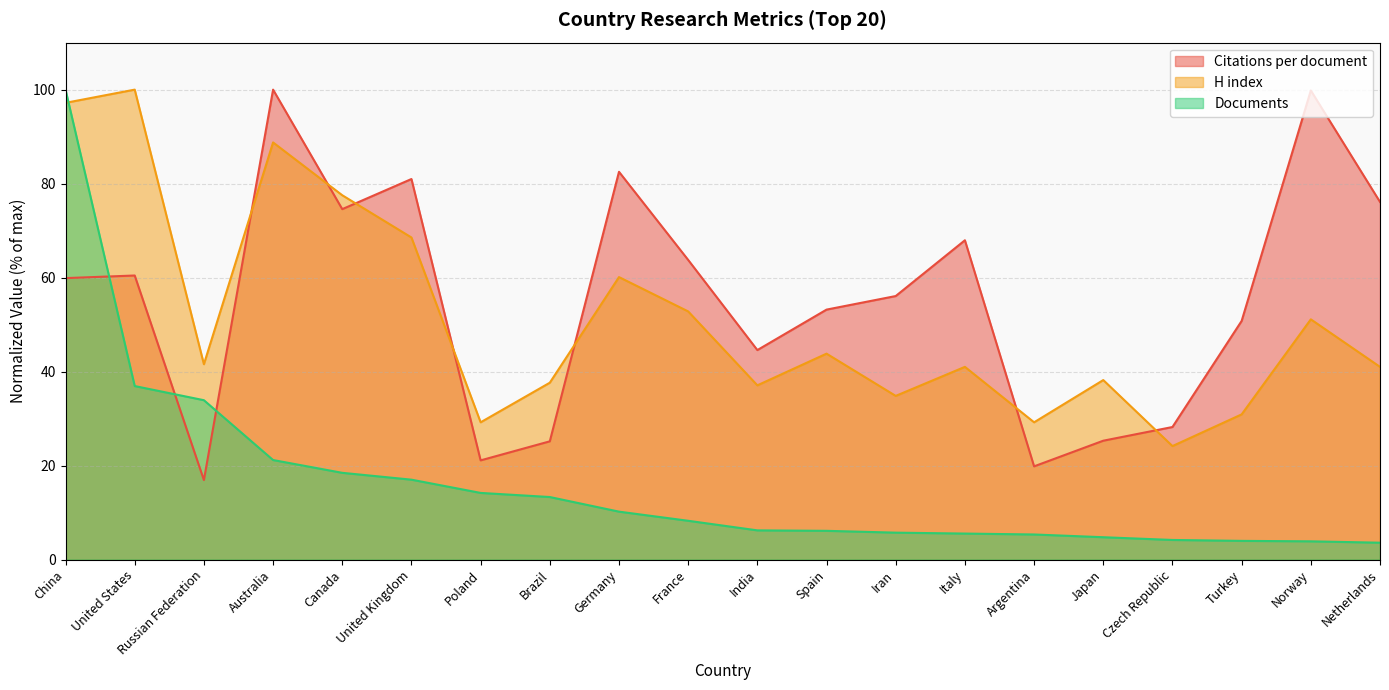

At which category does H index reach its first local valley?

Russian Federation